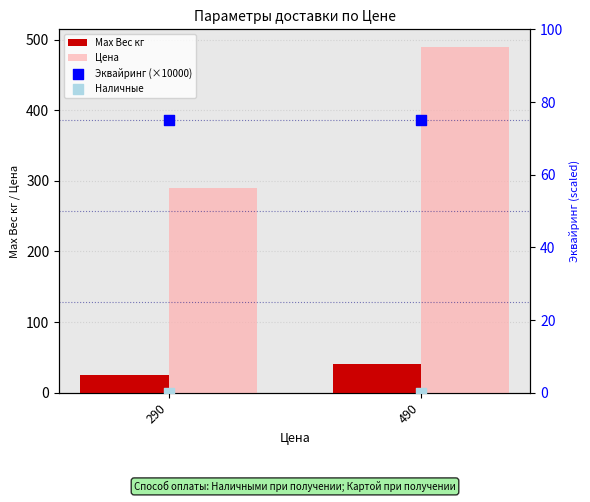

Which series reaches the minimum Y coordinate?

Наличные